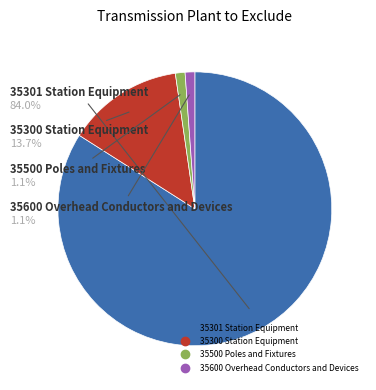

What is the ratio of the value at 35600 Overhead Conductors and Devices to the value at 35500 Poles and Fixtures?

1.0